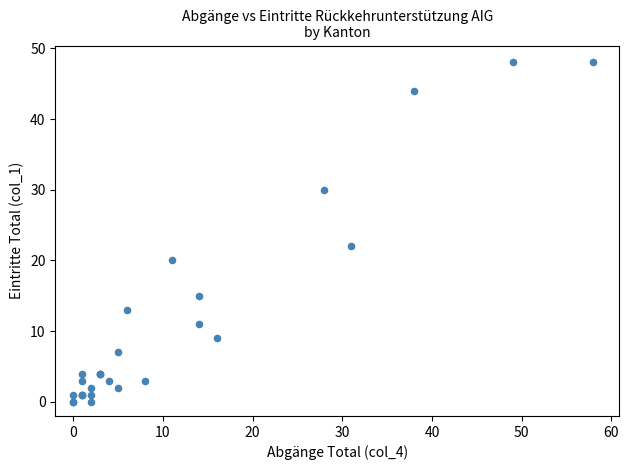

What Y value in the scatter plot is closest to 24?

22